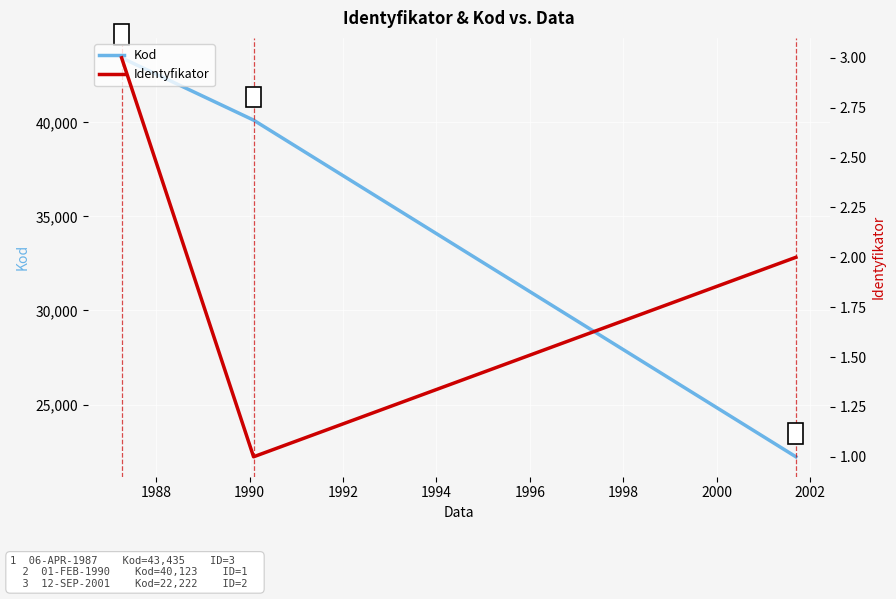

Count the Kod values in the range 22222 to 43435.

3